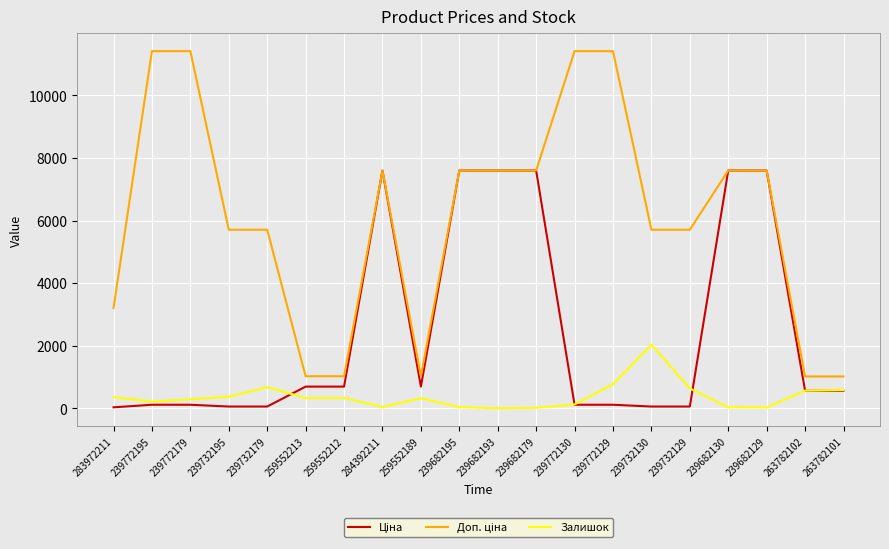

What is the spread (max minus min) of values at 259552213?

694.6